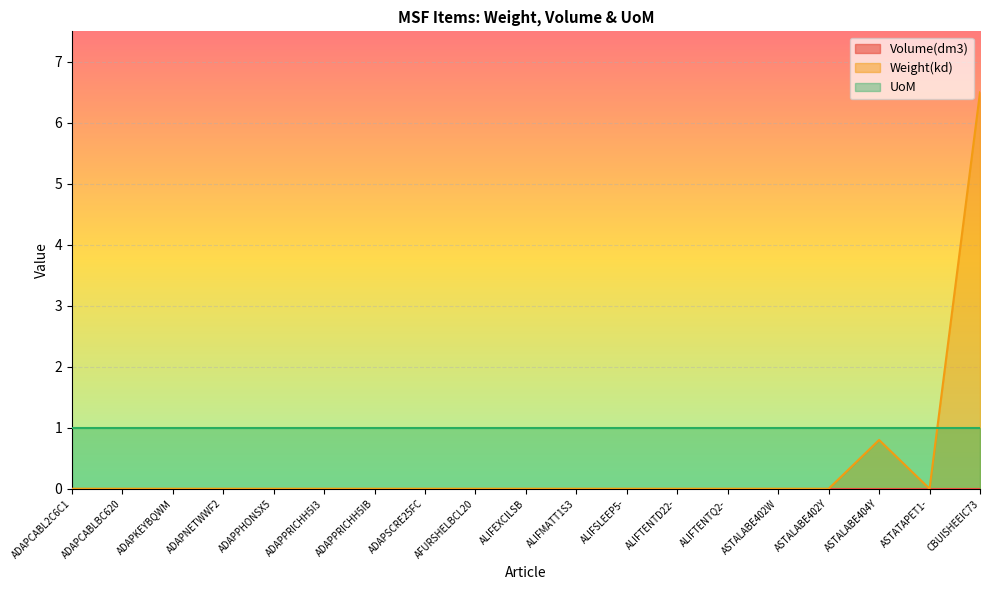

What is the difference between the highest and lowest values at ALIFEXCILSB?

1.0